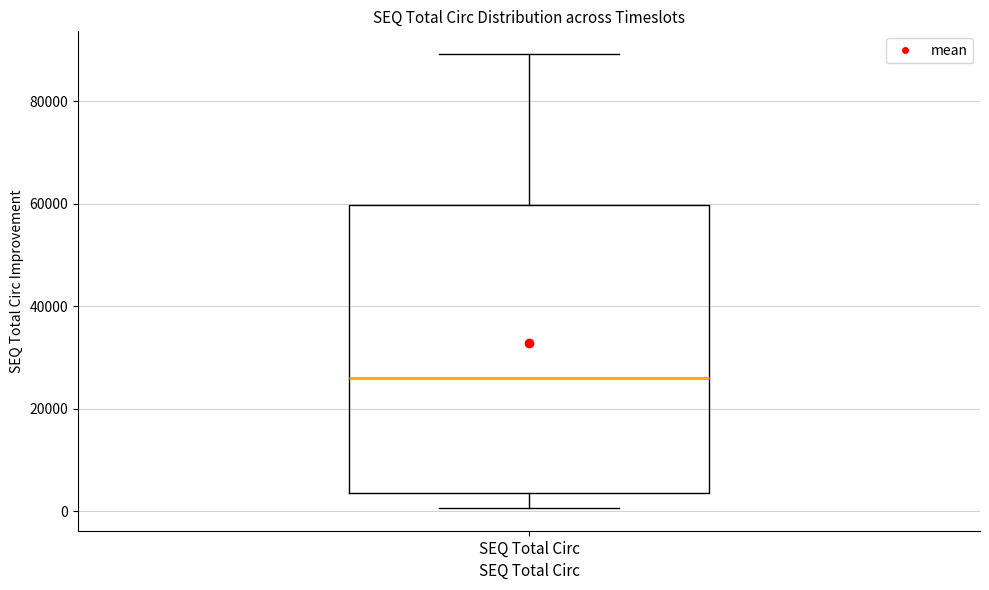

Transcribe this box plot: give where the median line is, the range the box spans, and where the two whiskers end, as read against the y-axis. The values are not printed on the chart, so give them approximately, as read against the axis.

median 26000, box 4000 to 60000, whiskers 0 to 90000